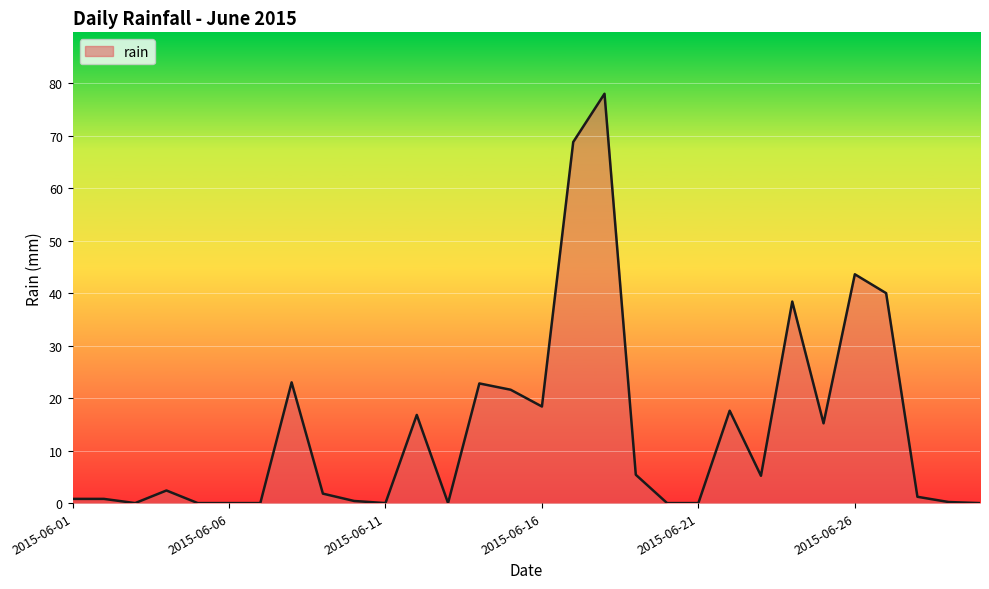

What is the difference between the maximum and second lowest values?

78.0